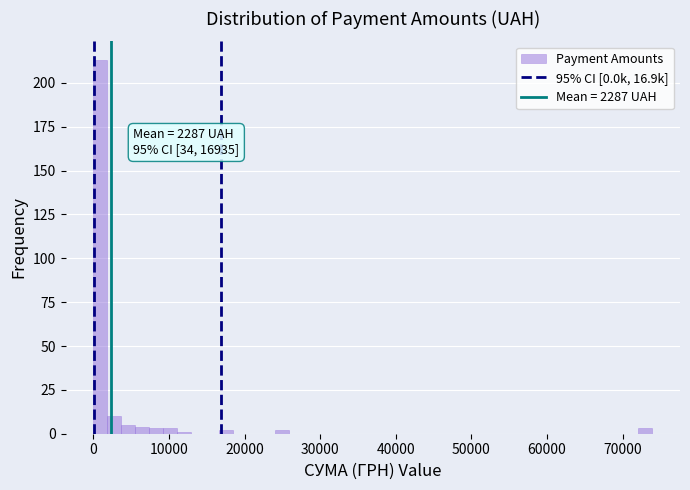

Read against the x-axis, roughly where is the centre of the tallest bar?

1000